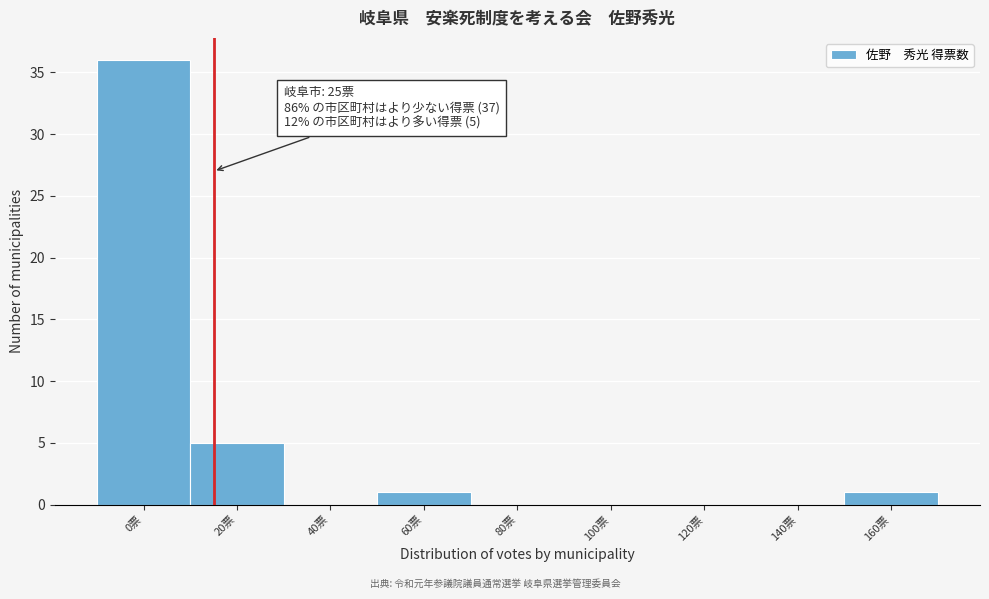

Reading right to left, list all the values displayed in this chart.

160票=1	140票=0	120票=0	100票=0	80票=0	60票=1	40票=0	20票=5	0票=36